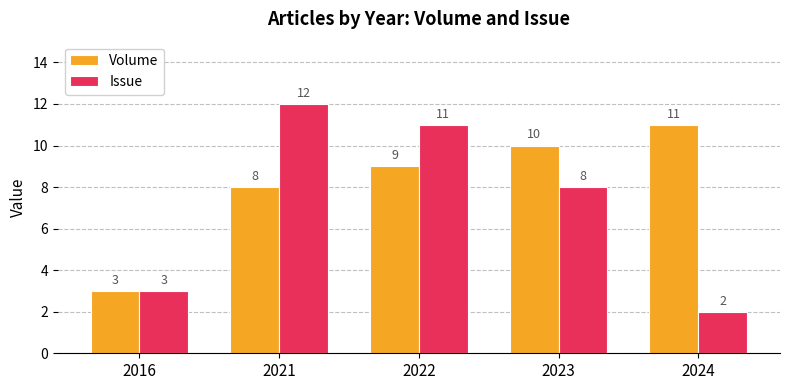

Does the chart contain any negative values?

No